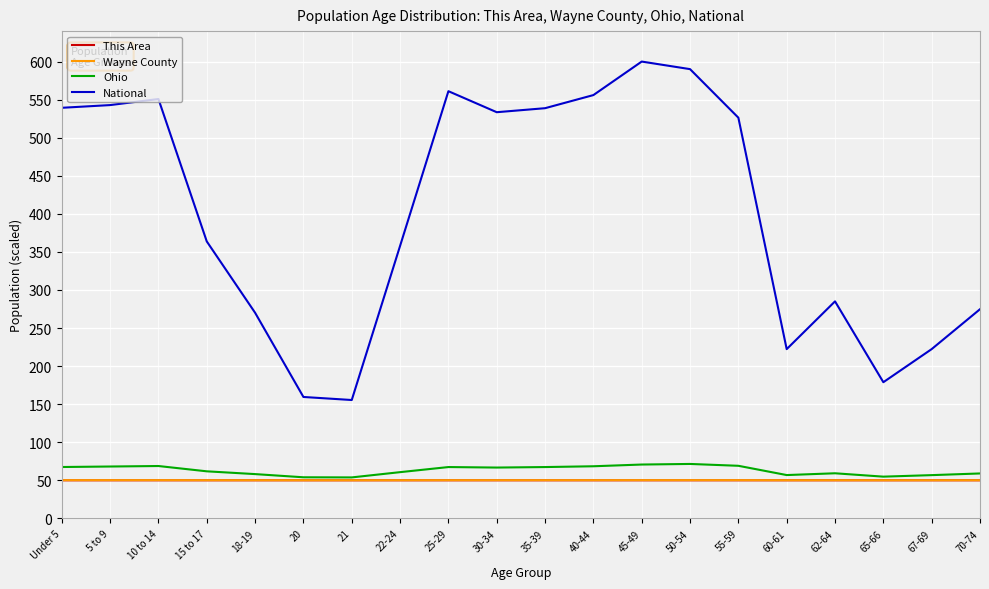

Is it true that National equals 550.8 at 10 to 14?

True